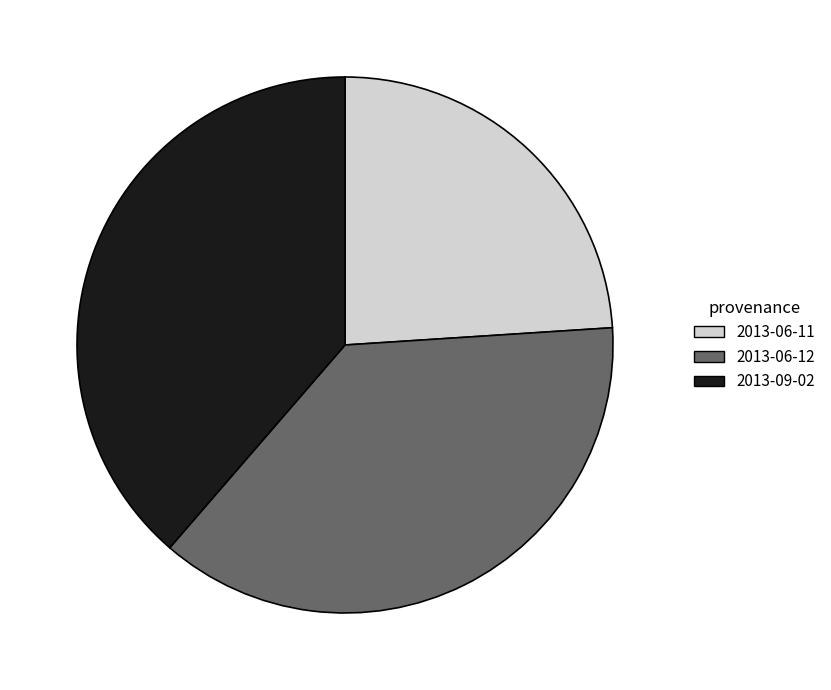

Which category has the smallest portion of the pie?

2013-06-11